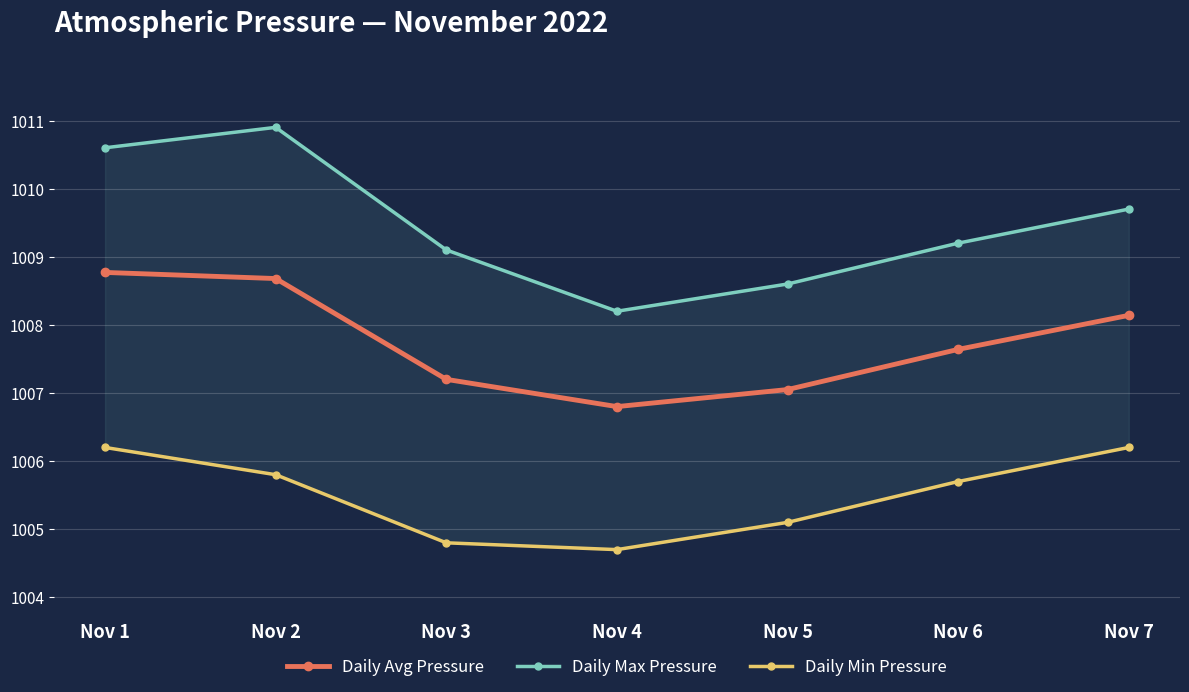

Reading left to right, extract all data points from this chart.

Daily Avg Pressure: Nov 1=1008.8	Nov 2=1008.7	Nov 3=1007.2	Nov 4=1006.8	Nov 5=1007.0	Nov 6=1007.6	Nov 7=1008.1
Daily Max Pressure: Nov 1=1010.6	Nov 2=1010.9	Nov 3=1009.1	Nov 4=1008.2	Nov 5=1008.6	Nov 6=1009.2	Nov 7=1009.7
Daily Min Pressure: Nov 1=1006.2	Nov 2=1005.8	Nov 3=1004.8	Nov 4=1004.7	Nov 5=1005.1	Nov 6=1005.7	Nov 7=1006.2